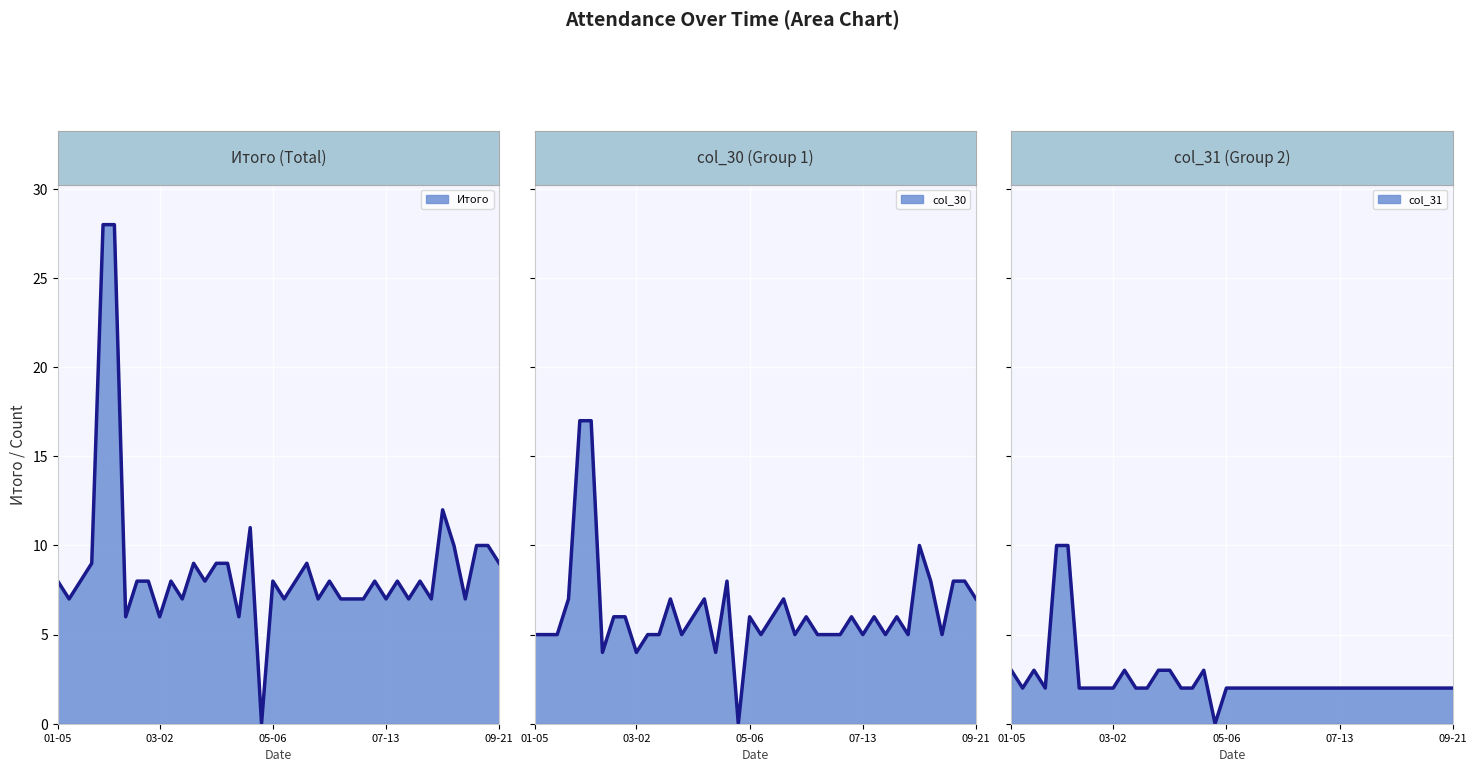

True or false: col_31 line and col_30 line cross at least once.

False